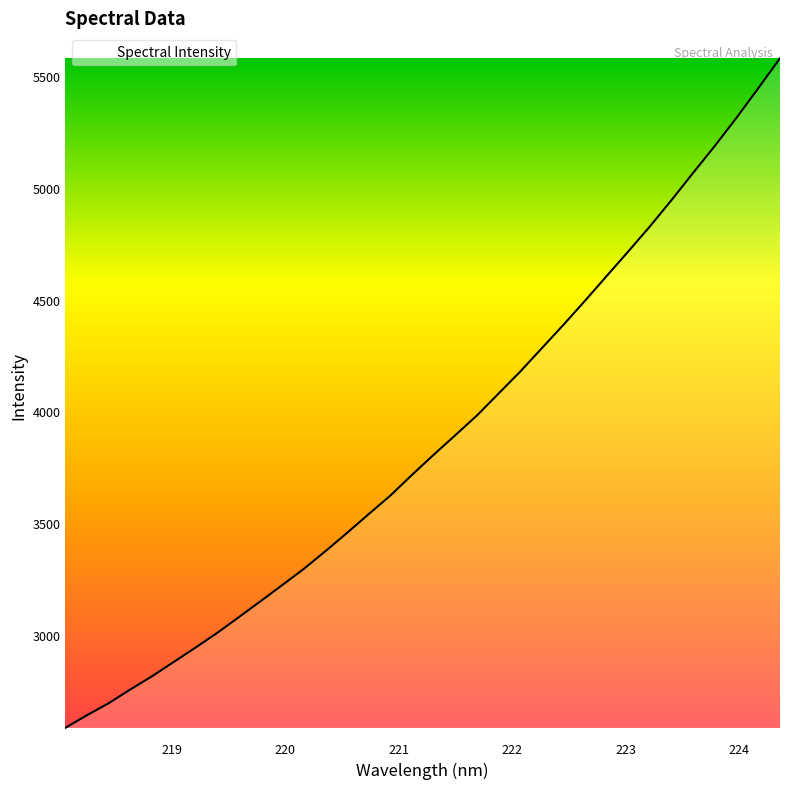

What is the smallest value displayed?

2587.3